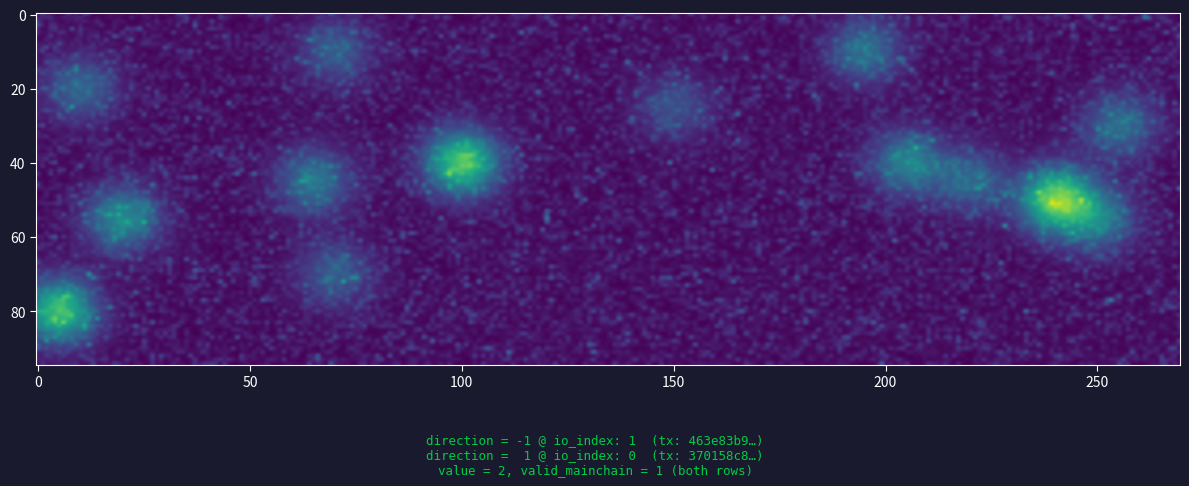

What is the total value across all series at io_index?

1